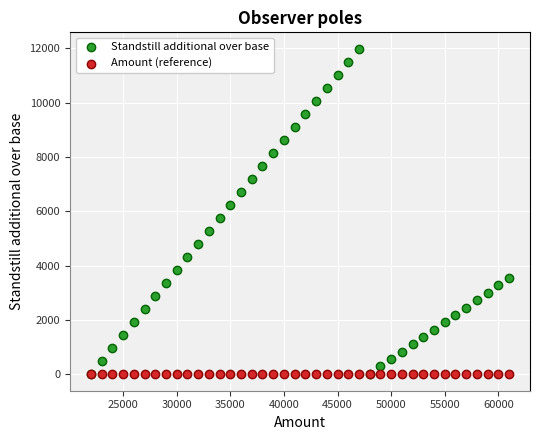

What are all the series names shown in the legend?

Standstill additional over base, Amount (reference)